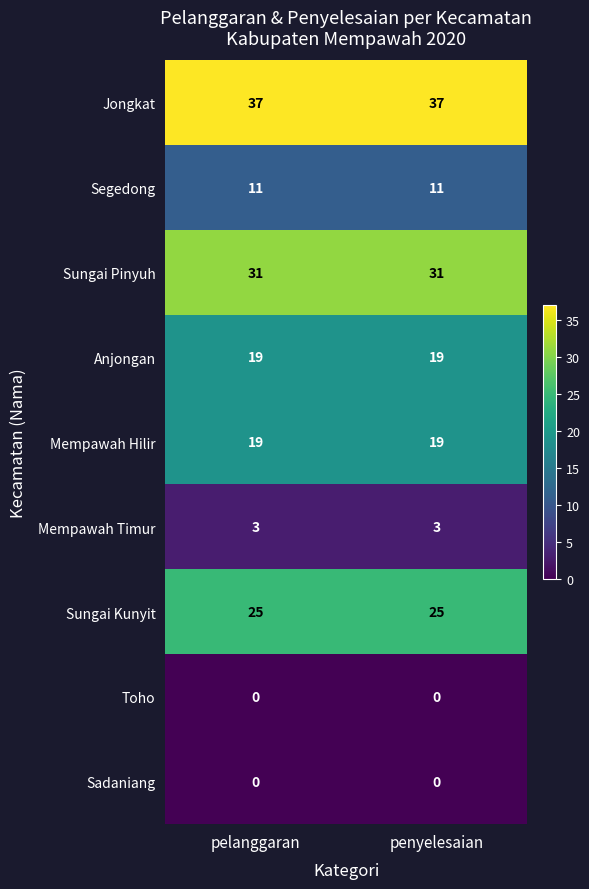

Which series has the largest total across all categories?

Jongkat